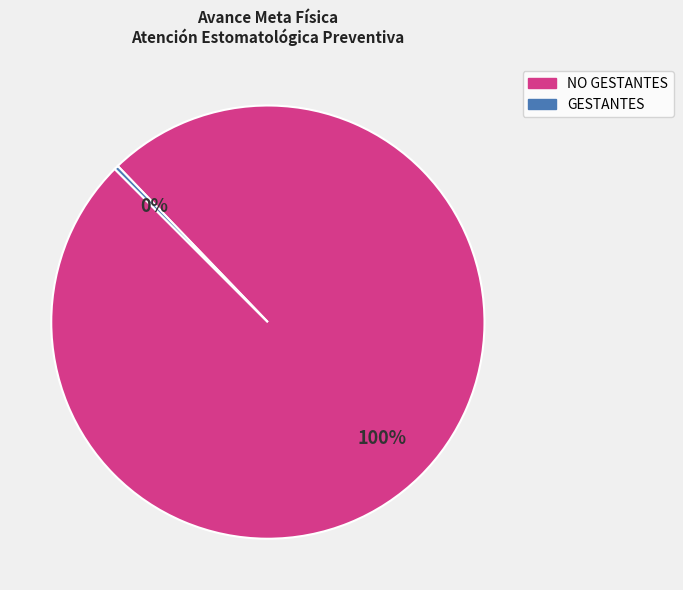

To the nearest percent, what is the average slice percentage?

50%